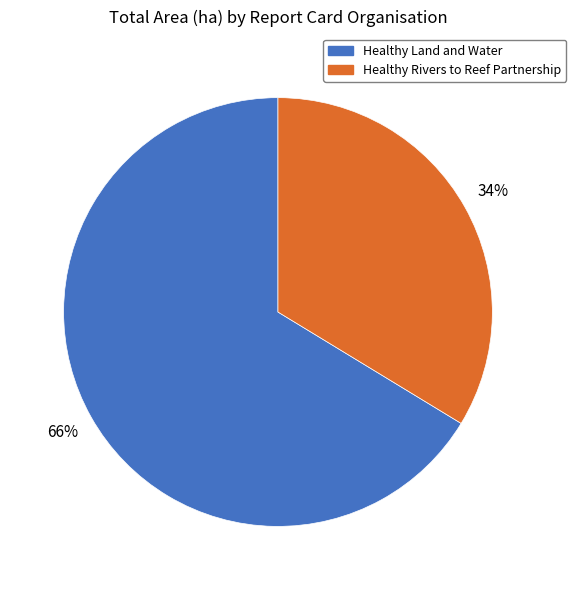

Is there a majority slice in this chart?

Yes